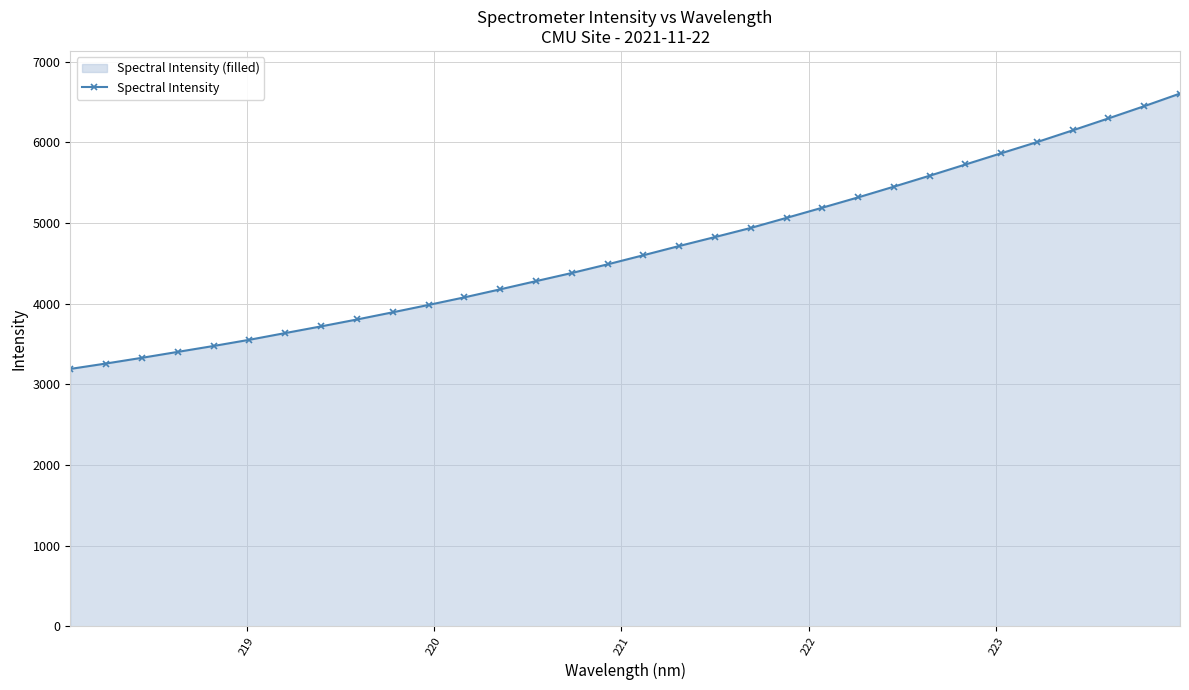

What is the minimum value shown in the chart?

3191.3